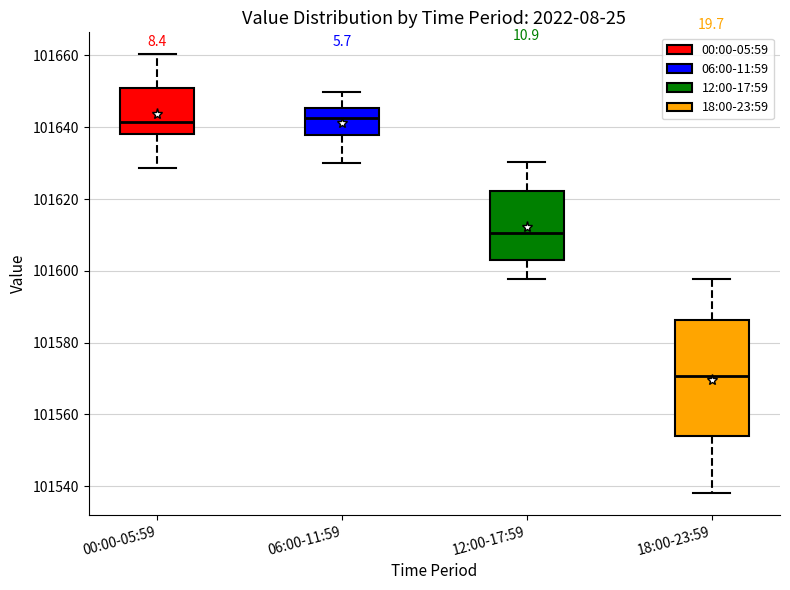

Which box is the tallest, from its lower edge to its upper edge?

18:00-23:59